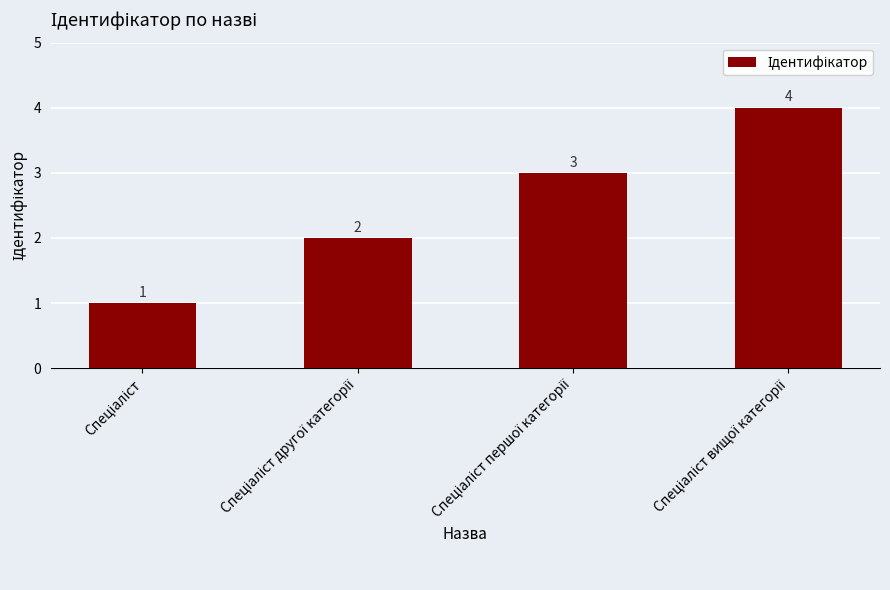

Are the bars grouped side by side (vs. stacked)?

No